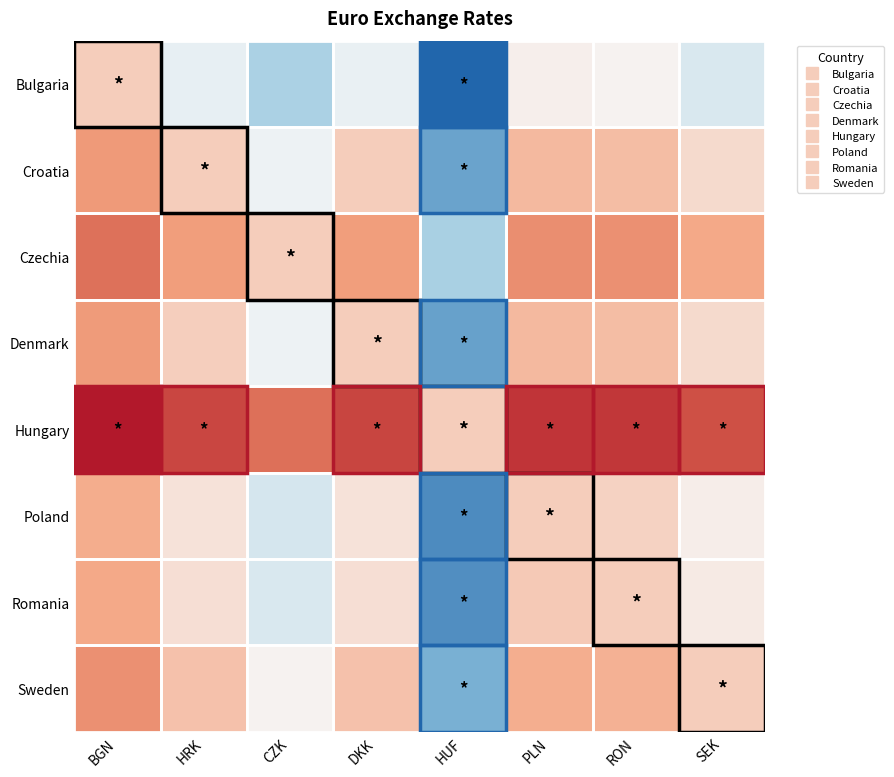

Count the number of categories in the chart.

8